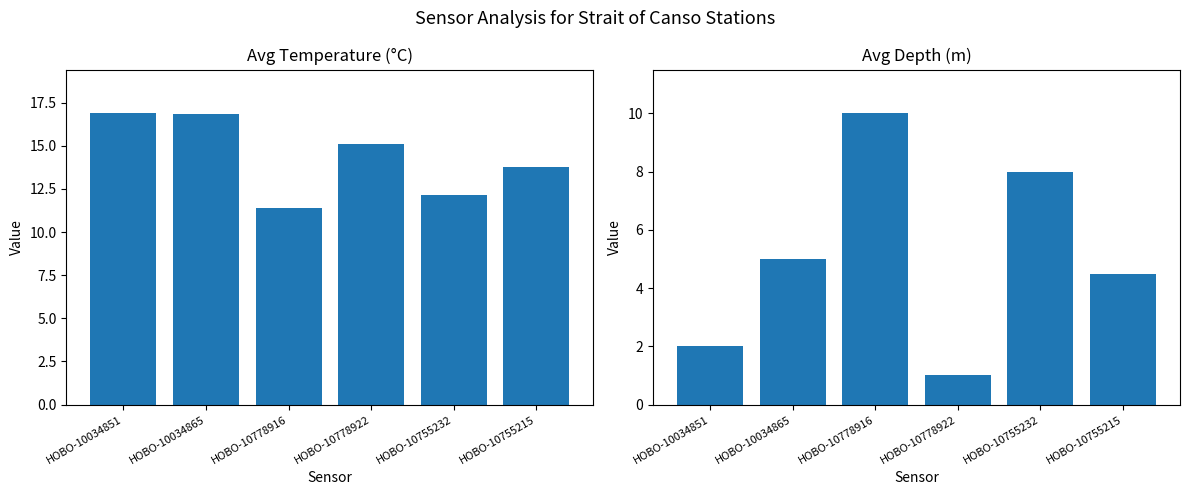

How many distinct data groups are displayed?

2